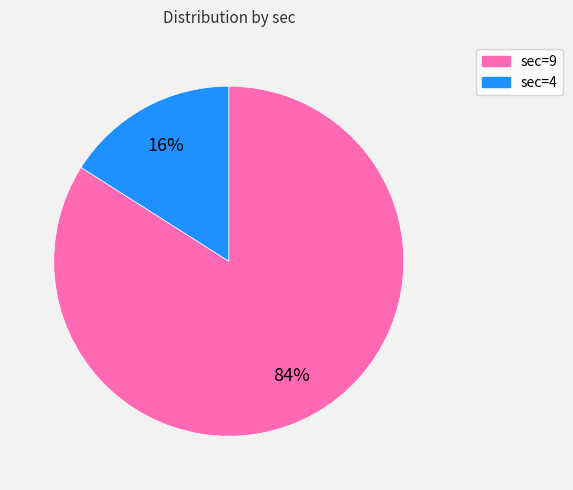

Is there any slice that represents more than half of the pie?

Yes